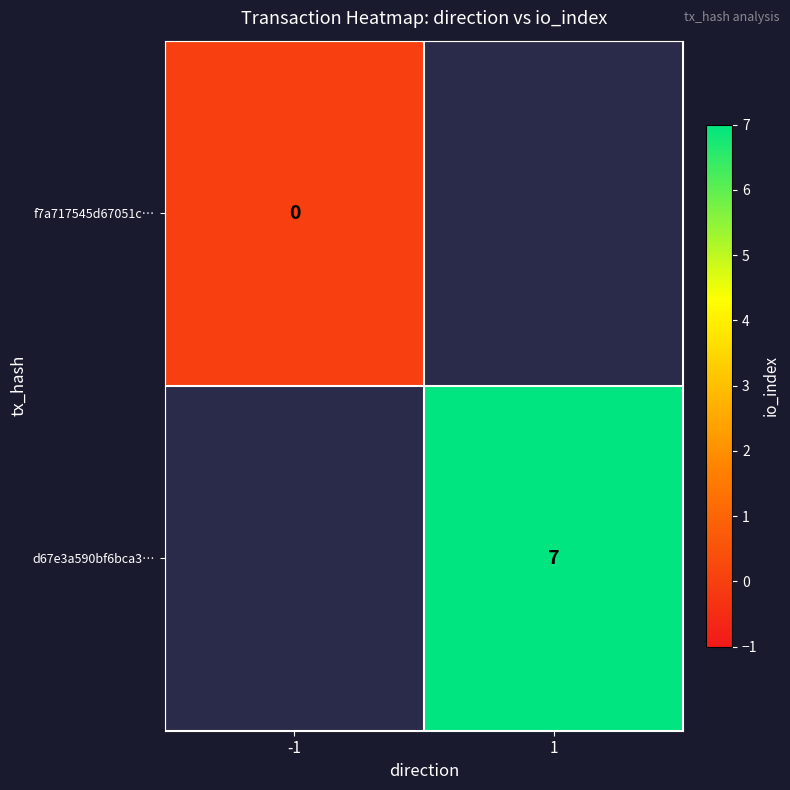

At how many categories does at least one series exceed 4?

1